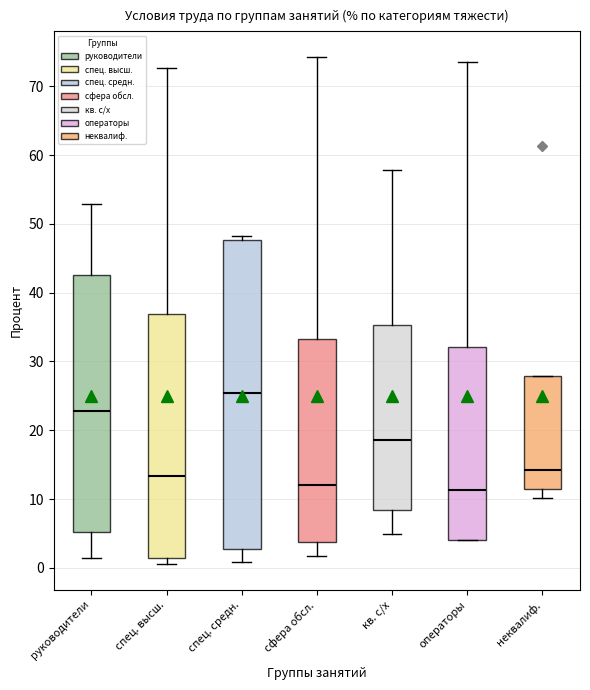

Comparing the boxes themselves (not the whiskers), which one is the tallest?

спец. средн.